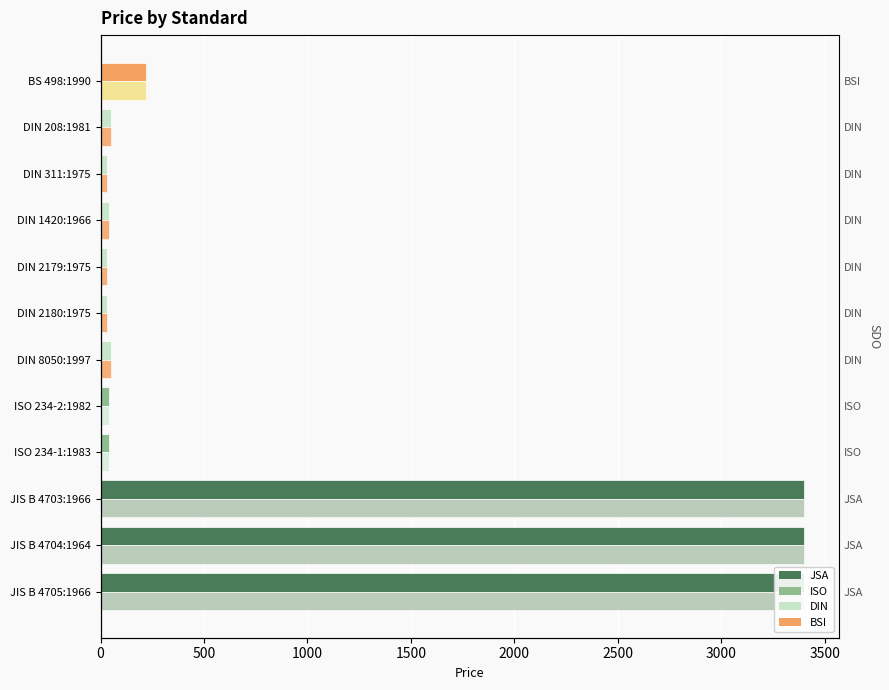

Between DIN 311:1975 and ISO 234-2:1982, which is larger?

ISO 234-2:1982